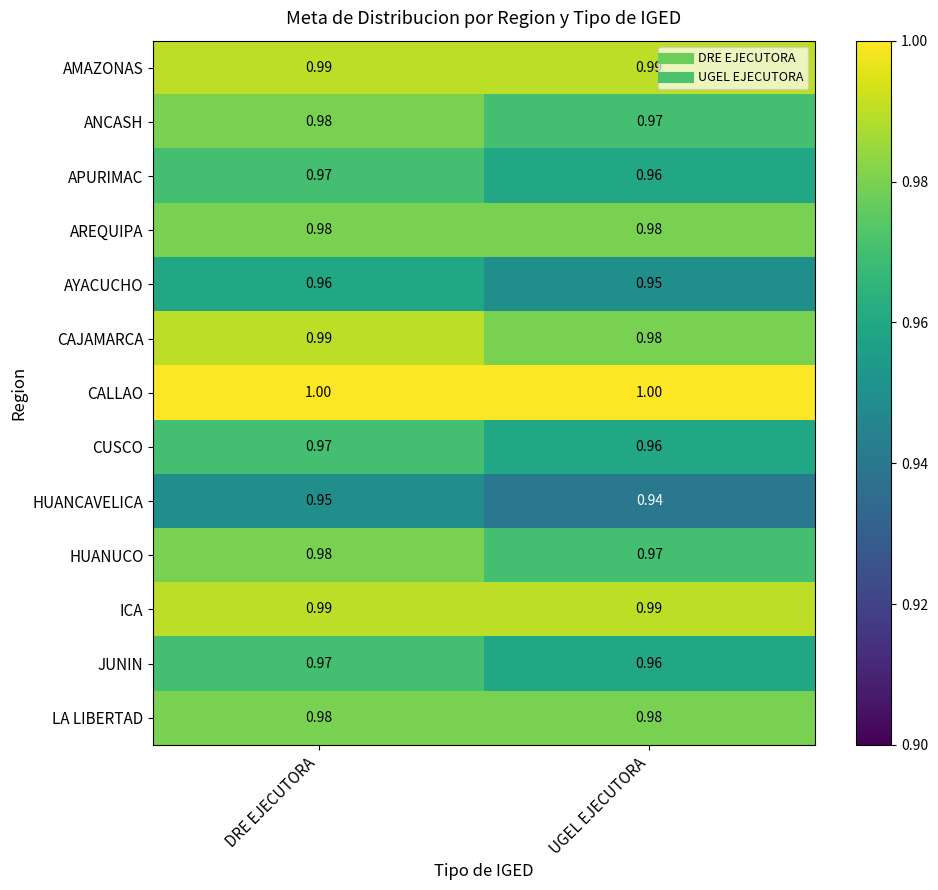

Rank the categories by HUANUCO value from highest to lowest.

DRE EJECUTORA, UGEL EJECUTORA